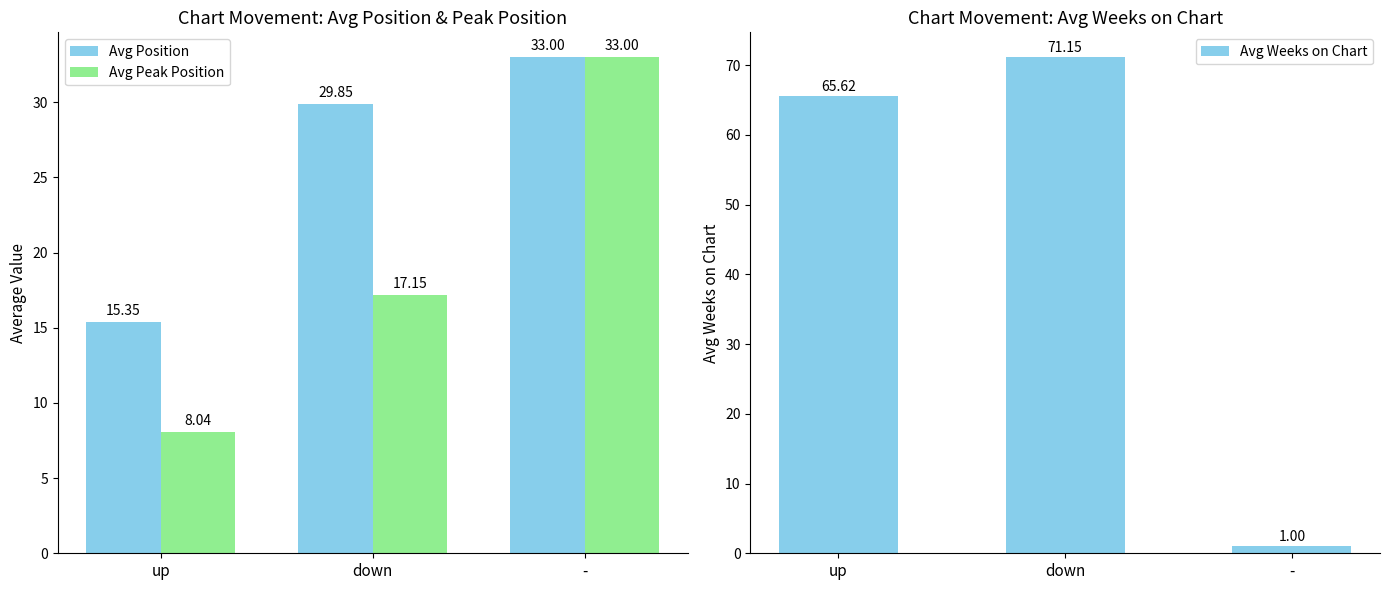

Reading left to right, transcribe all the data shown in this chart.

Avg Position: up=15.3	down=29.9	-=33.0
Avg Peak Position: up=8.0	down=17.1	-=33.0
Avg Weeks on Chart: up=65.6	down=71.2	-=1.0